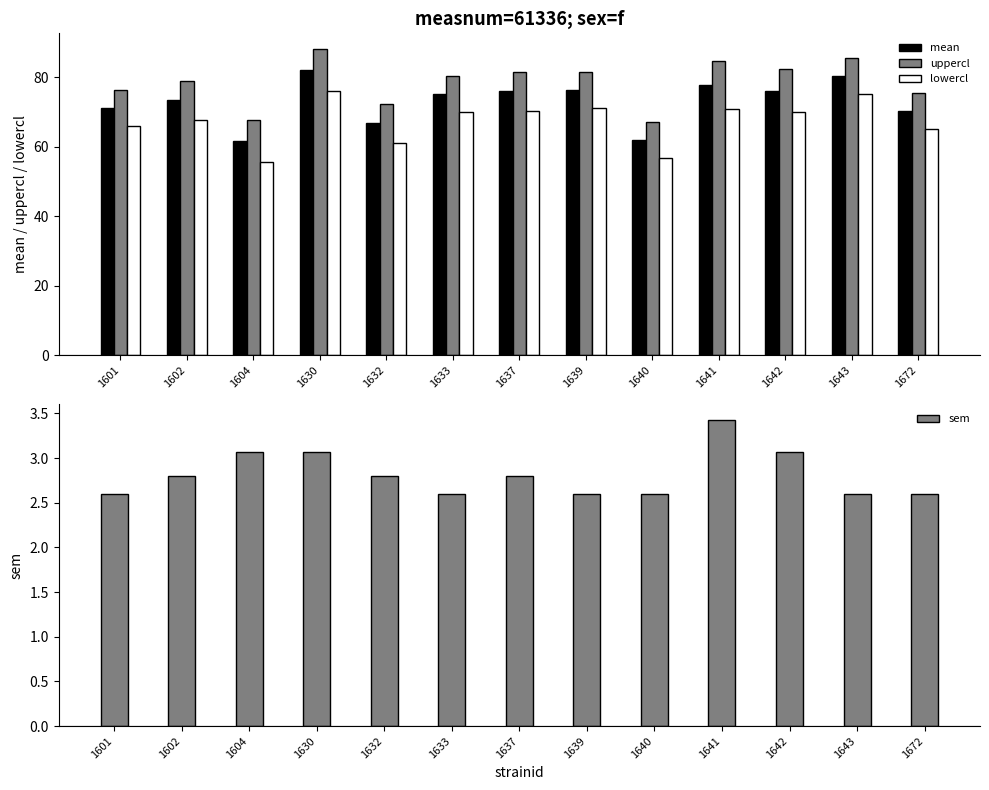

Reading left to right, transcribe all the data shown in this chart.

mean: 71.2	73.3	61.7	82.1	66.7	75.2	75.9	76.3	61.9	77.7	76.1	80.2	70.3
uppercl: 76.4	78.9	67.8	88.2	72.3	80.3	81.5	81.4	67.0	84.5	82.2	85.4	75.5
lowercl: 66.0	67.7	55.5	75.9	61.1	70.0	70.4	71.1	56.7	70.8	69.9	75.0	65.2
sem: 2.6	2.8	3.1	3.1	2.8	2.6	2.8	2.6	2.6	3.4	3.1	2.6	2.6